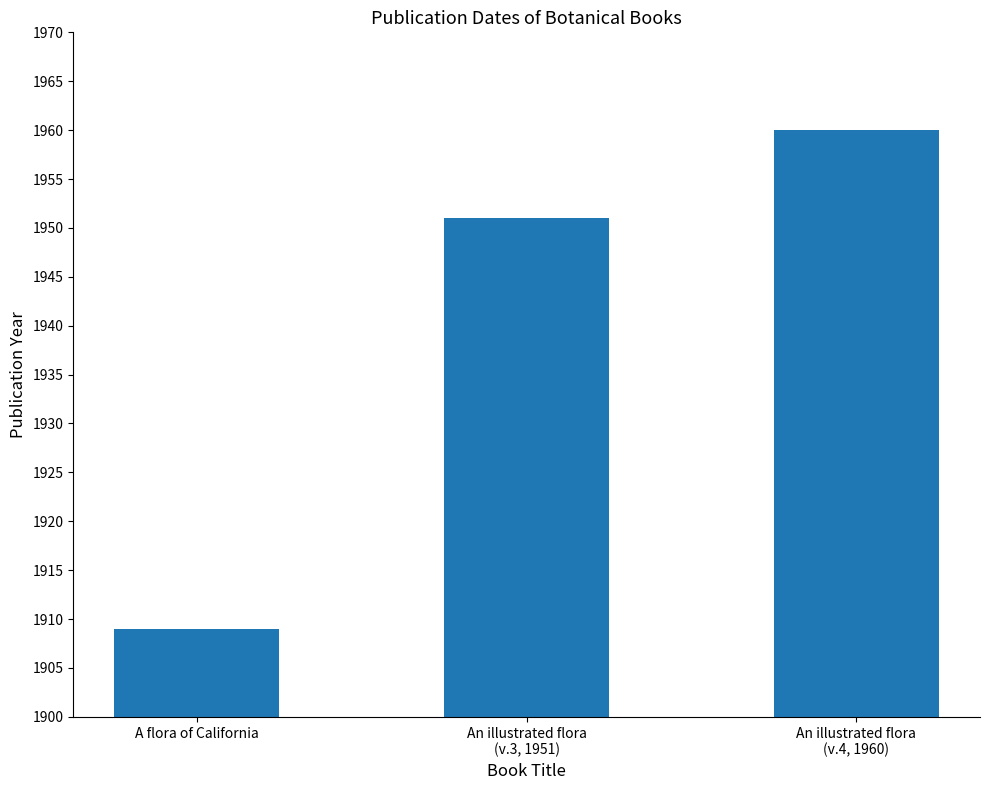

What position from the left is An illustrated flora
(v.4, 1960)?

3